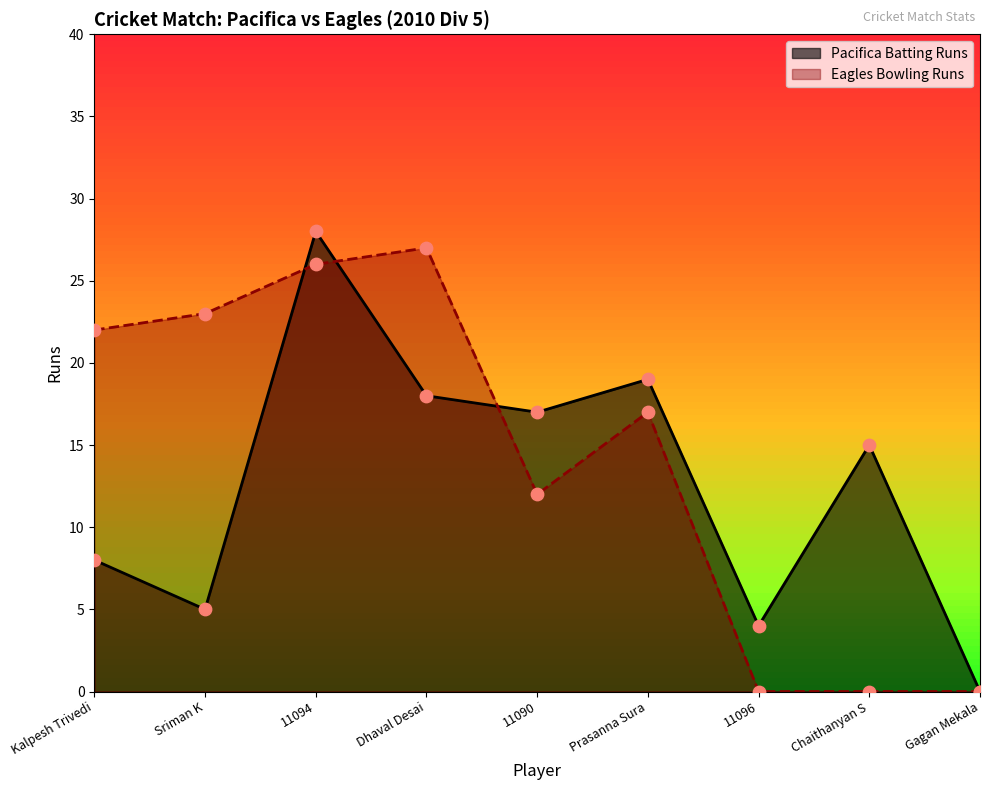

What is the ratio of the value at Kalpesh Trivedi to the value at 11094?

0.3